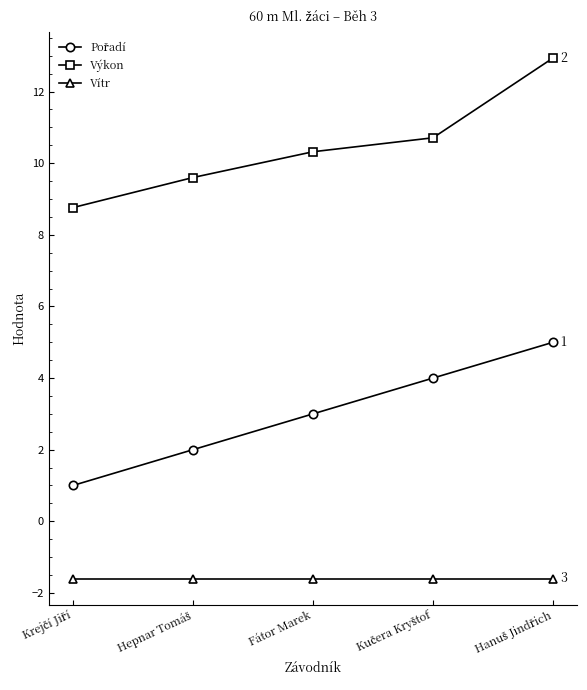

What is the total value across all series at Fátor Marek?

11.7